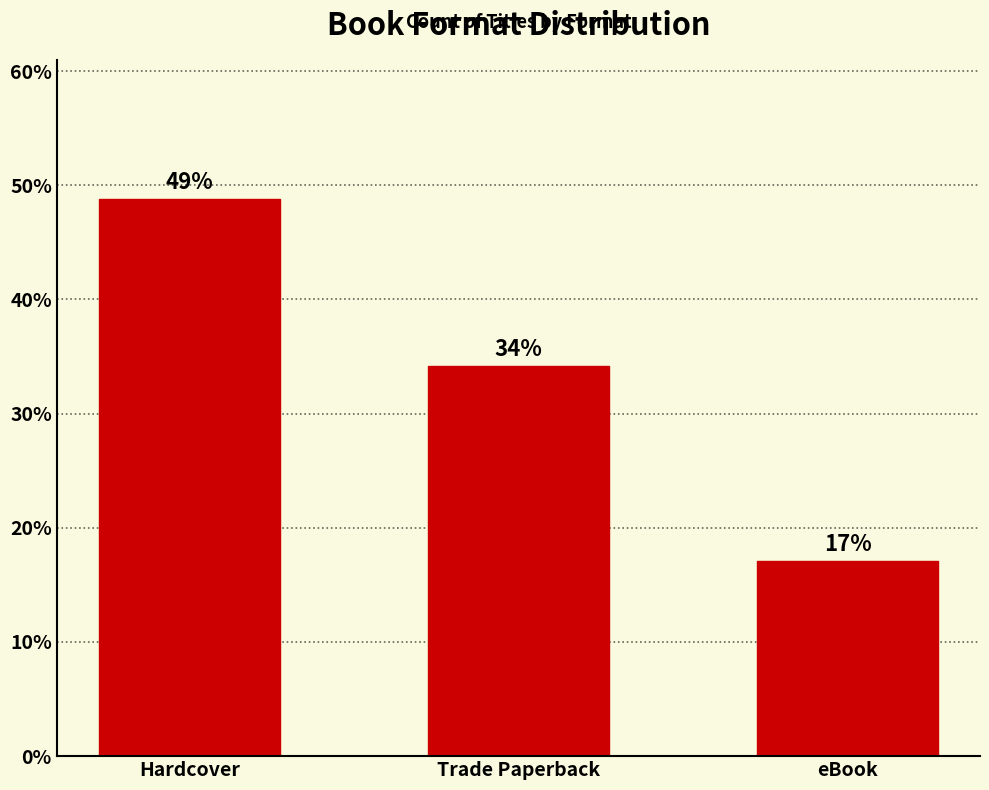

Approximately how many times larger is the value at eBook compared to Hardcover?

0.4